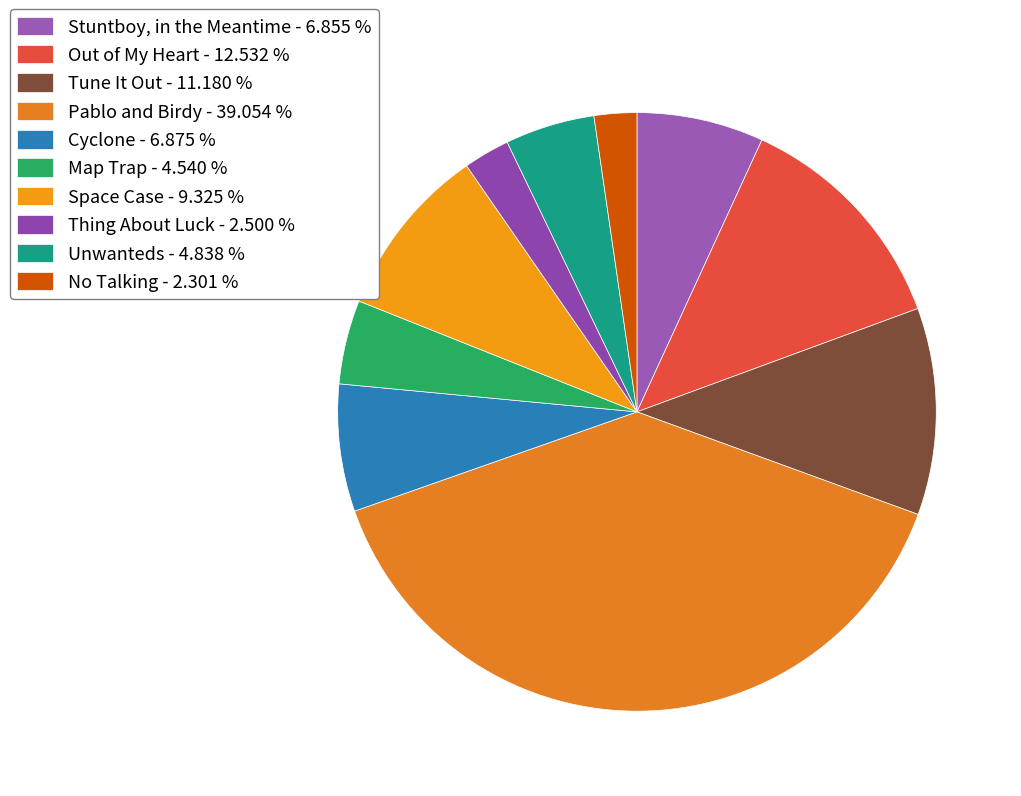

What percentage do Thing About Luck and Cyclone together represent?

9.4%